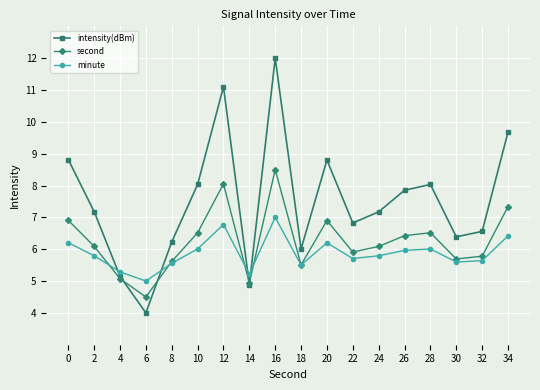

What is the value of the intensity(dBm) point at the 3rd from the left?

5.1